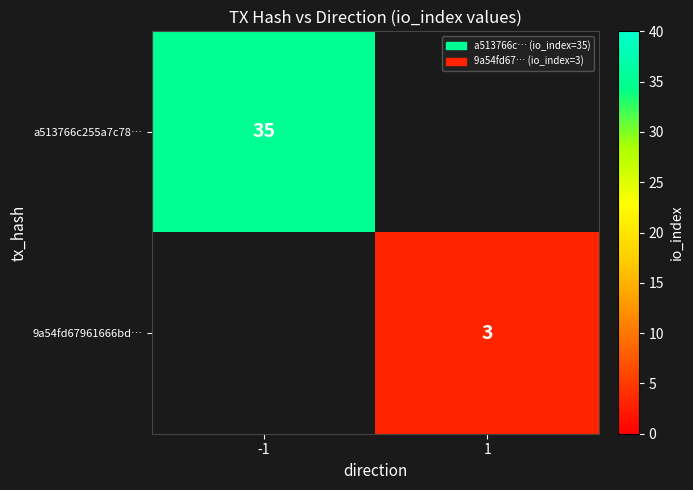

At which label does 9a54fd67961666bd… reach its minimum?

-1